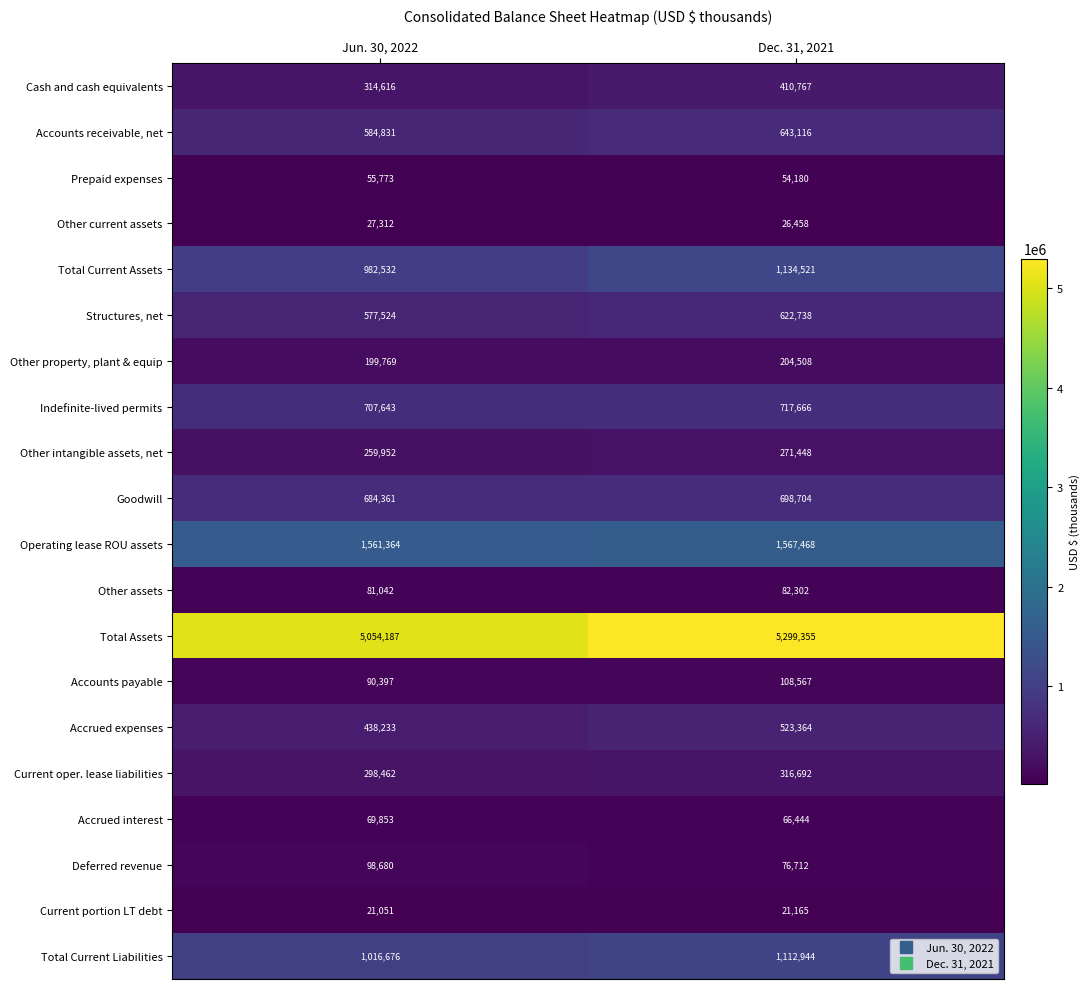

The value of Indefinite-lived permits at Jun. 30, 2022 is 707643. True or false?

True